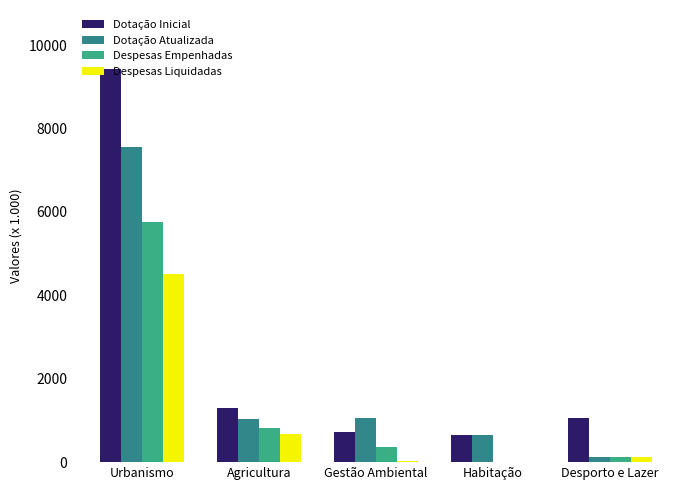

What is the sum of the Dotação Inicial values at Habitação and Desporto e Lazer?

1725.8